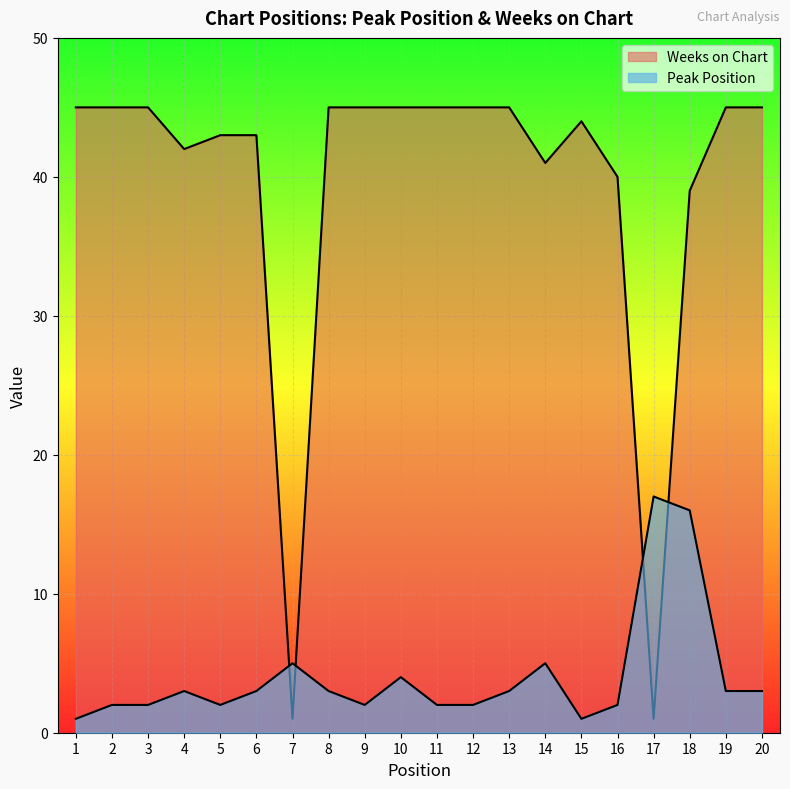

What is the approximate value of Peak Position at 17?

17